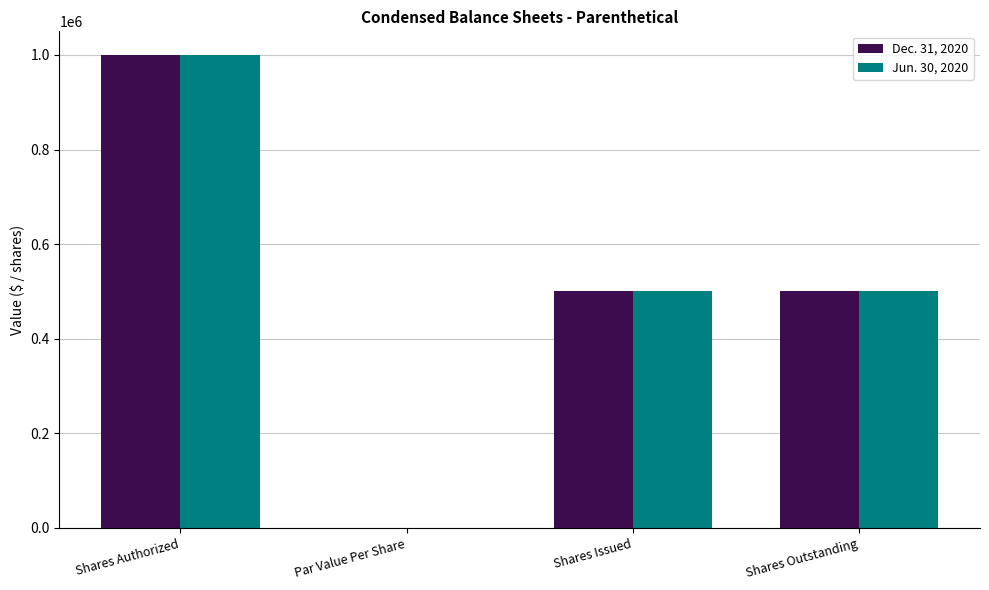

Is it true that Dec. 31, 2020 equals 0.0 at Par Value Per Share?

True